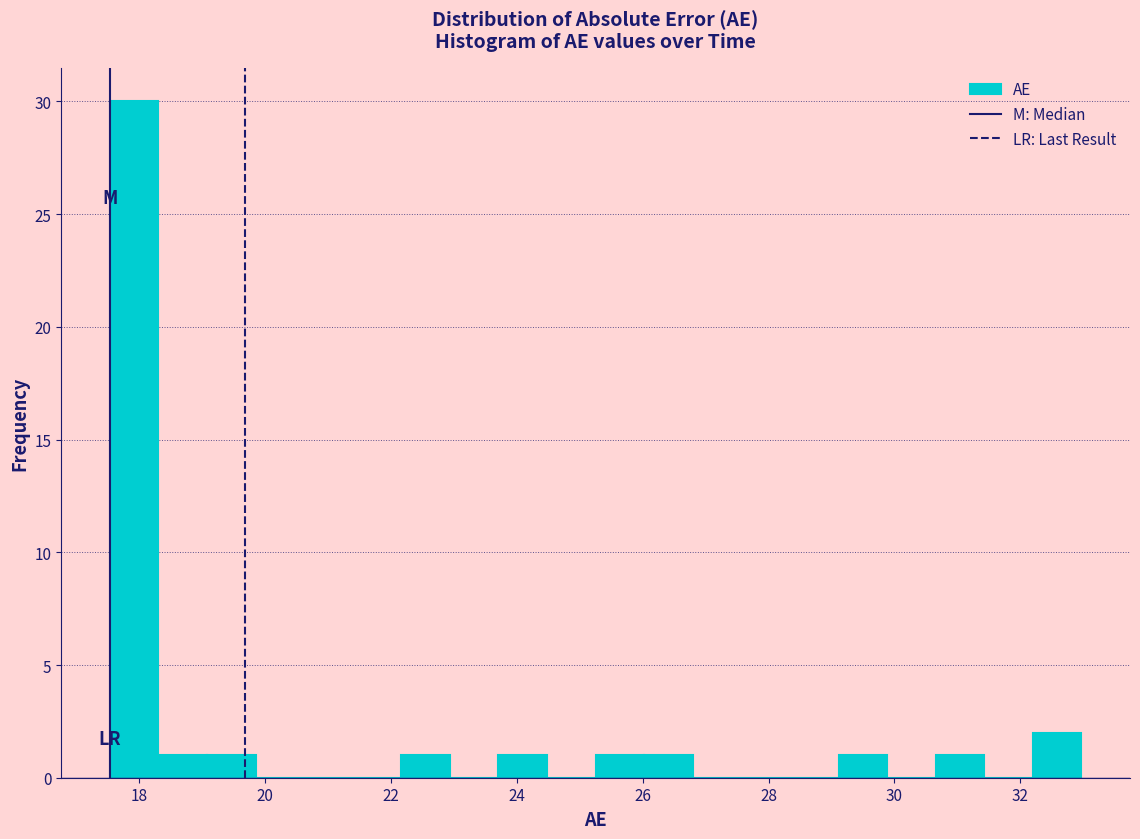

Read against the x-axis, roughly where is the centre of the tallest bar?

18.0